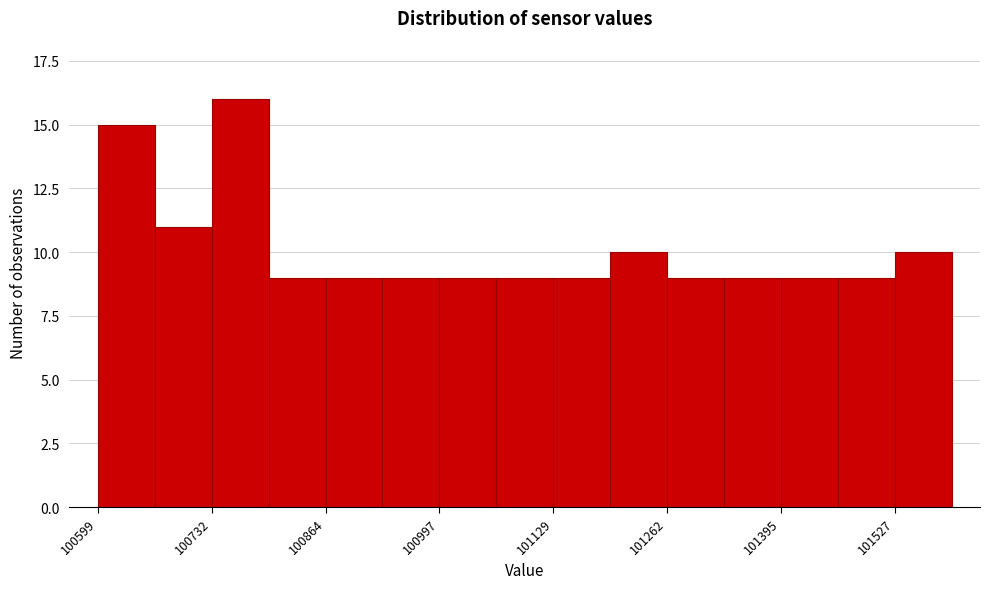

Read against the x-axis, roughly where is the centre of the tallest bar?

100760